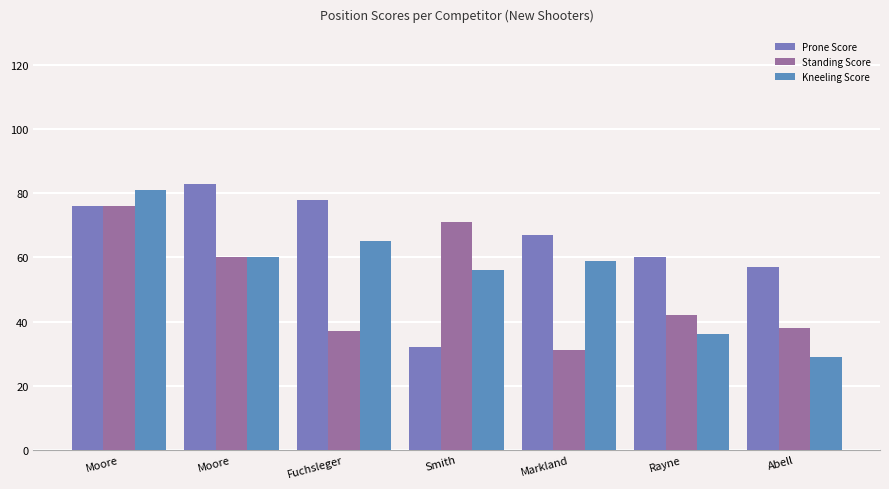

At how many categories does at least one series exceed 58?

6